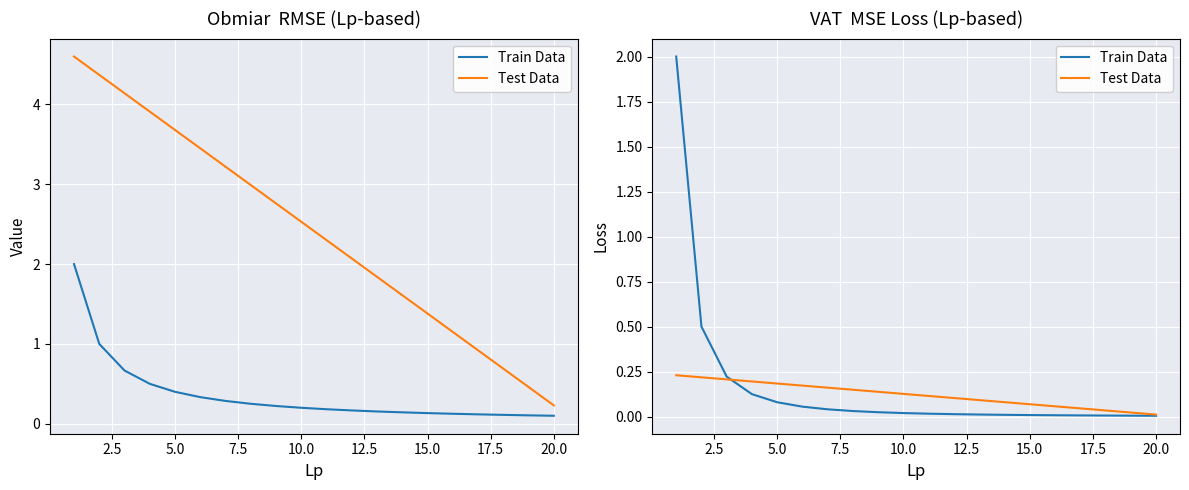

Which series ends up on top after the final intersection of Train Data and Test Data?

Test Data